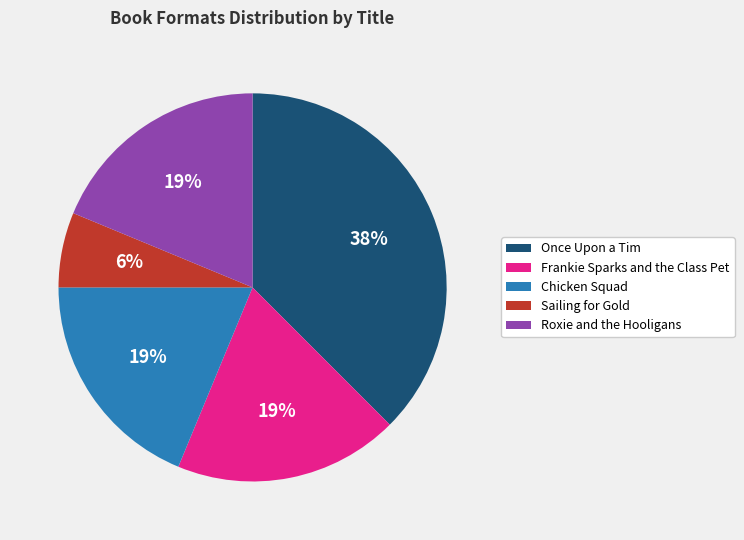

Does Frankie Sparks and the Class Pet account for over 50% of the chart?

No